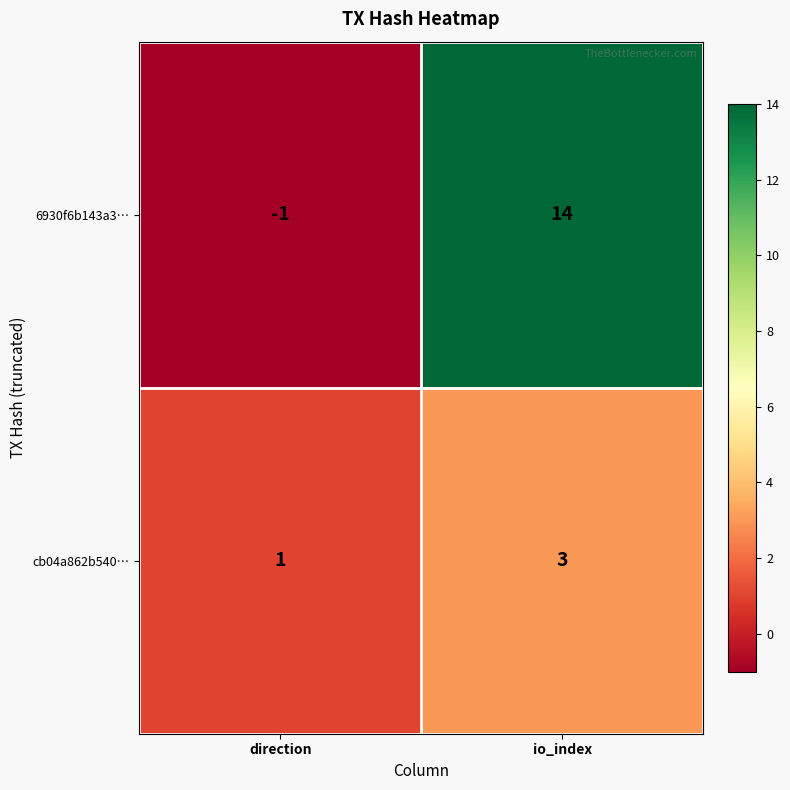

How many data points does each series have?

2